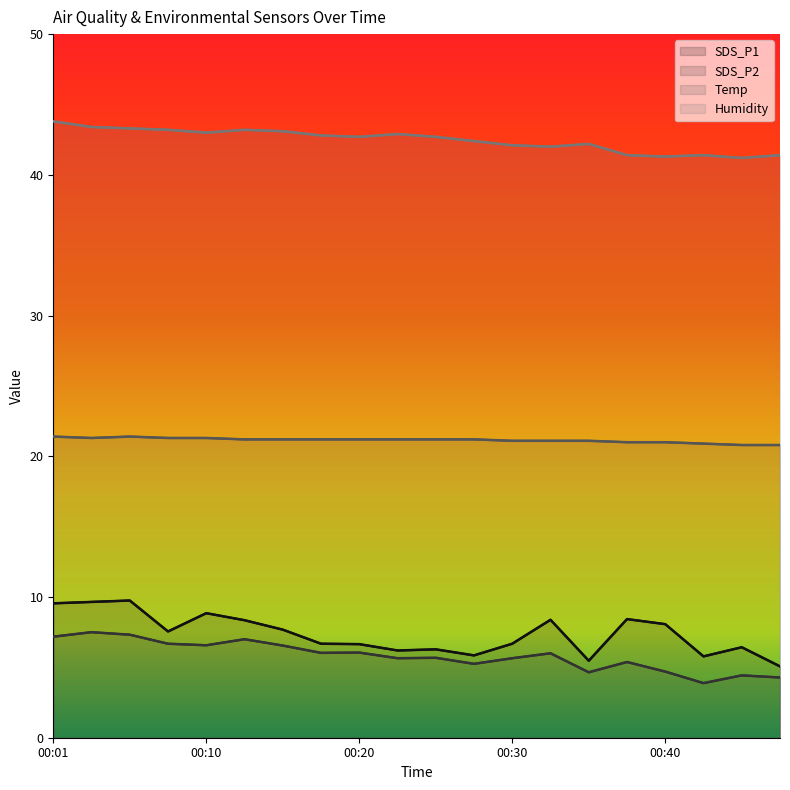

Reading right to left, list all the values displayed in this chart.

SDS_P1: 5.1	6.4	5.8	8.1	8.4	5.5	8.4	6.7	5.8	6.3	6.2	6.7	6.7	7.7	8.3	8.8	7.5	9.8	9.7	9.6
SDS_P2: 4.3	4.4	3.9	4.7	5.4	4.7	6.0	5.7	5.2	5.7	5.7	6.0	6.0	6.5	7.0	6.6	6.7	7.3	7.5	7.2
Temp: 20.8	20.8	20.9	21.0	21.0	21.1	21.1	21.1	21.2	21.2	21.2	21.2	21.2	21.2	21.2	21.3	21.3	21.4	21.3	21.4
Humidity: 41.4	41.2	41.4	41.3	41.4	42.2	42.0	42.1	42.4	42.7	42.9	42.7	42.8	43.1	43.2	43.0	43.2	43.3	43.4	43.8